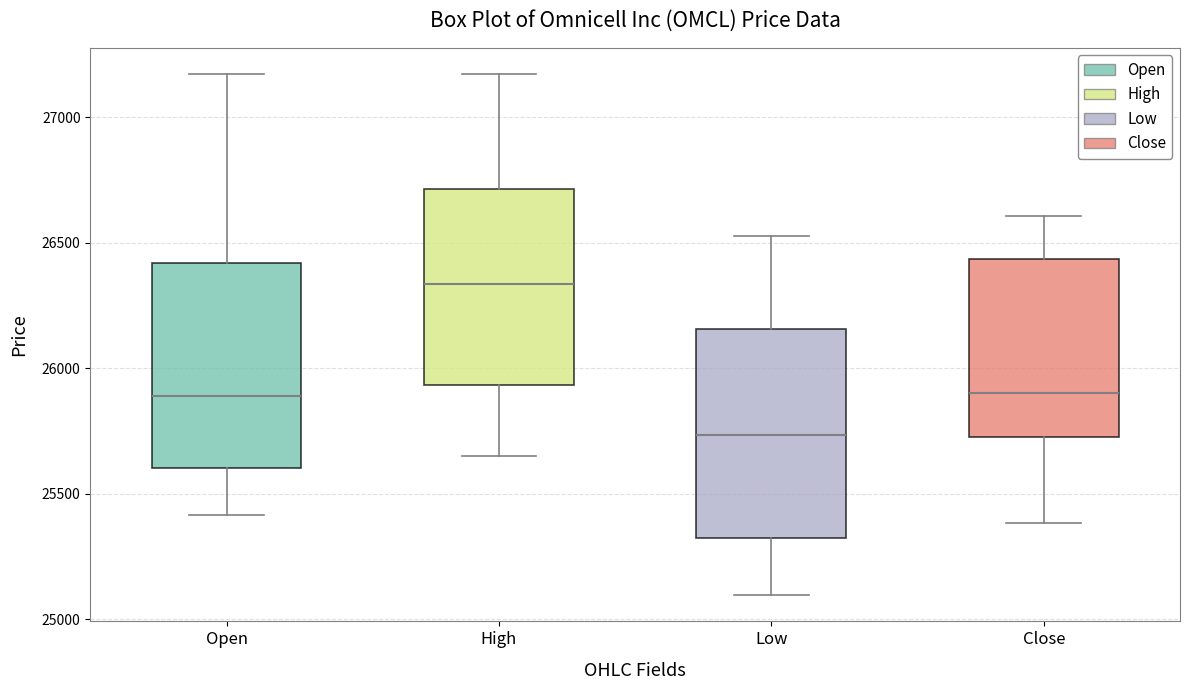

Where does the upper whisker of the box for Low end on the y-axis? The values are not printed on the chart, so give them approximately, as read against the axis.

26550